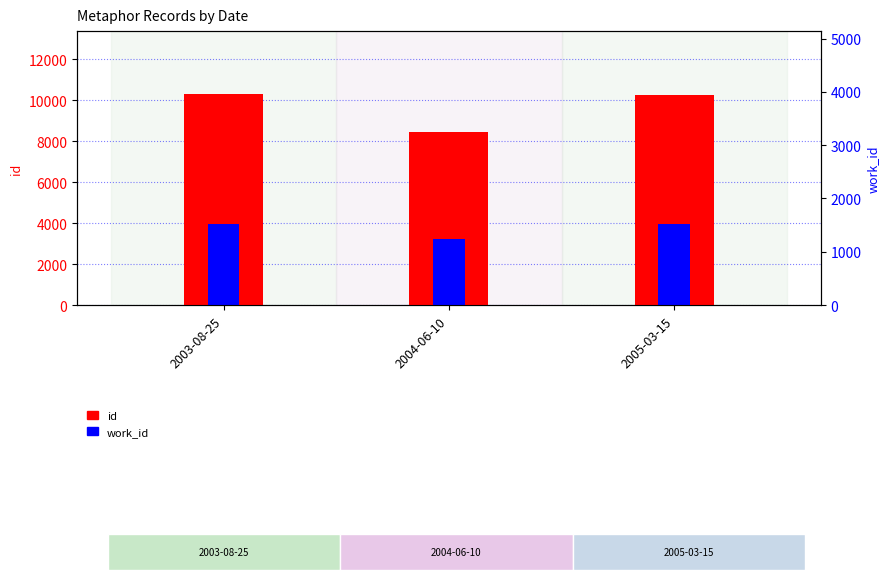

Between 2003-08-25 and 2005-03-15, which series saw the biggest shift?

id